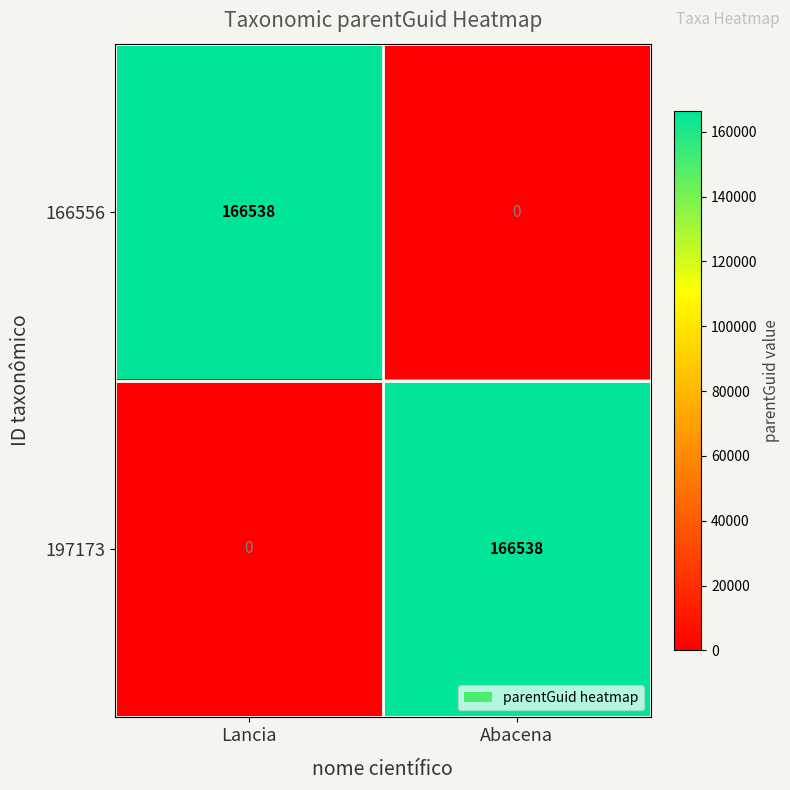

What is the maximum value for 166556?

166538